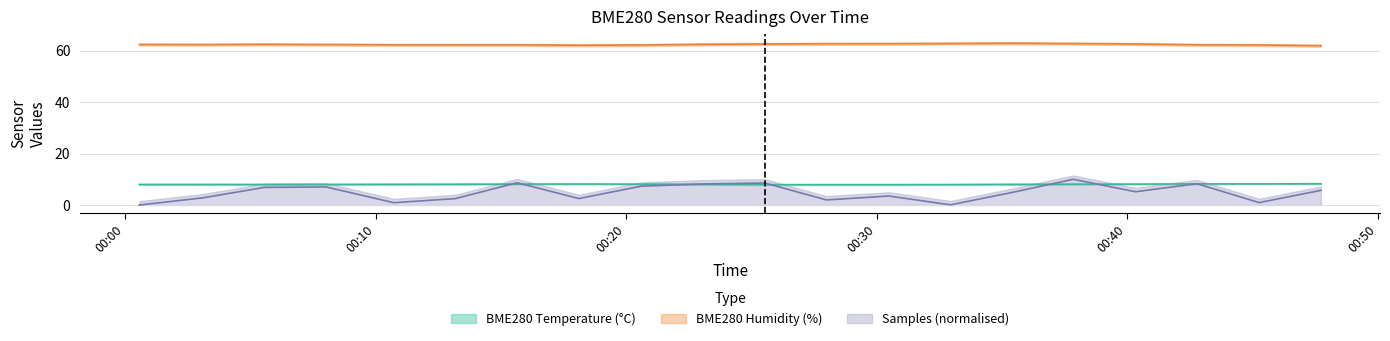

The value of BME280_humidity at 6 is 89.6. True or false?

False